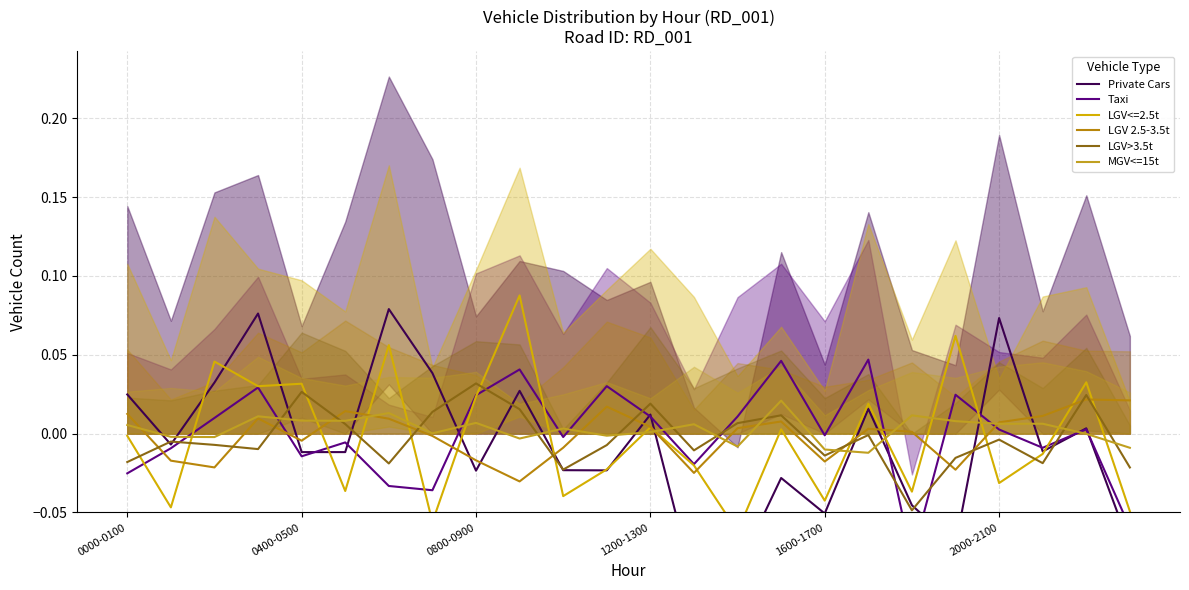

What is the label of the 11th point from the left?

10